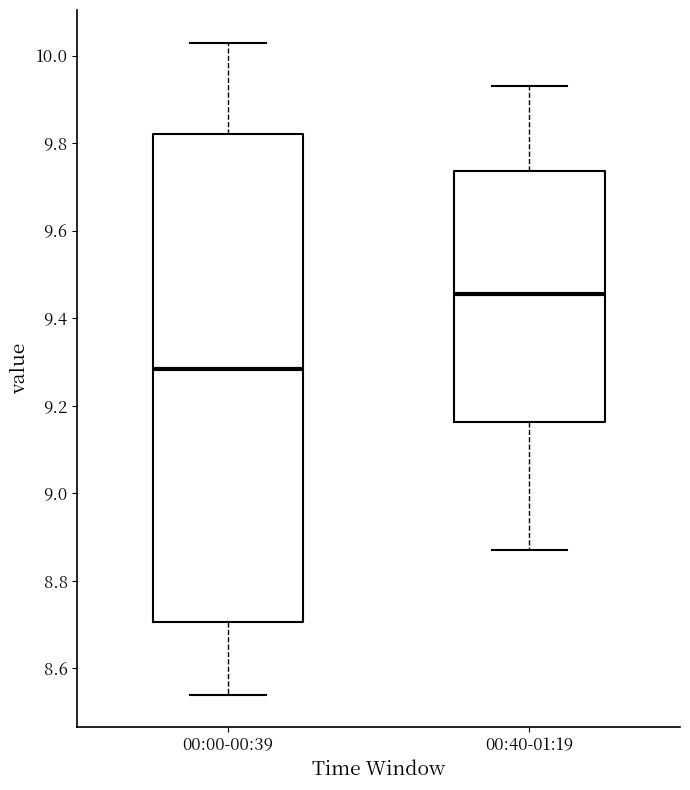

Reading left to right, read every box against the y-axis: the position of its median line, the range the box covers, and the ends of its whiskers. The values are not printed on the chart, so give them approximately, as read against the axis.

00:00-00:39: median 9.28, box 8.70 to 9.82, whiskers 8.54 to 10.04
00:40-01:19: median 9.46, box 9.16 to 9.74, whiskers 8.88 to 9.94